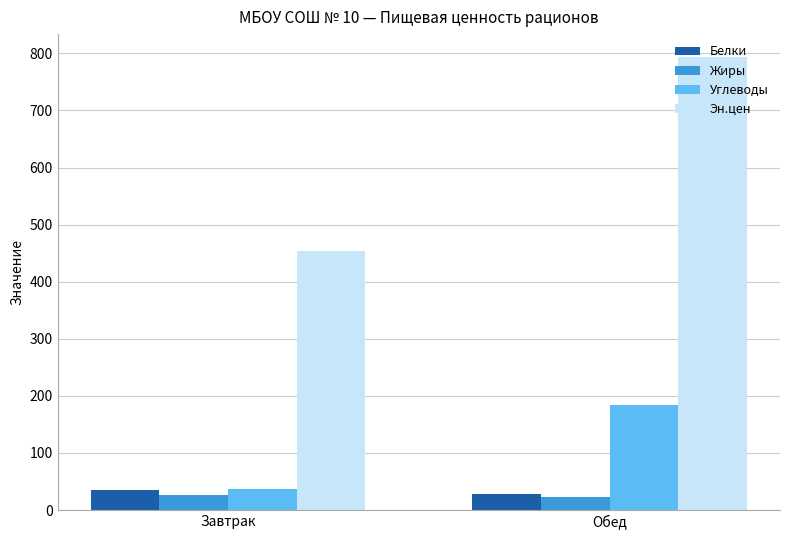

List the labels in order of Углеводы value, smallest first.

Завтрак, Обед